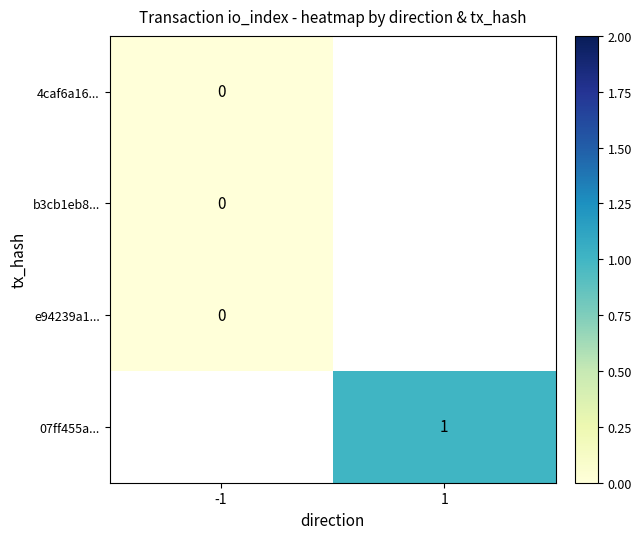

Count the number of data series in this chart.

4